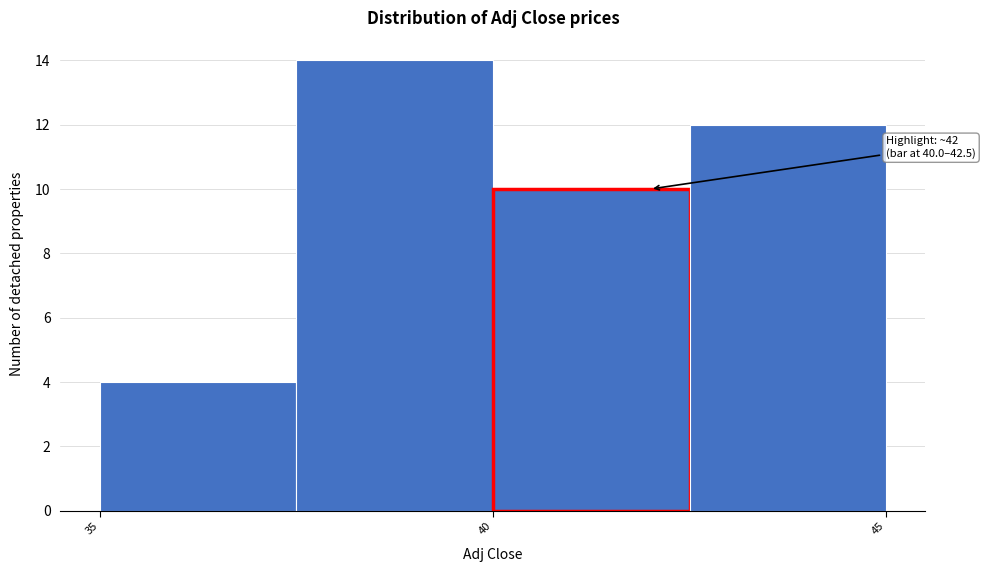

Which range on the x-axis has the tallest bar?

37.5 to 40.0